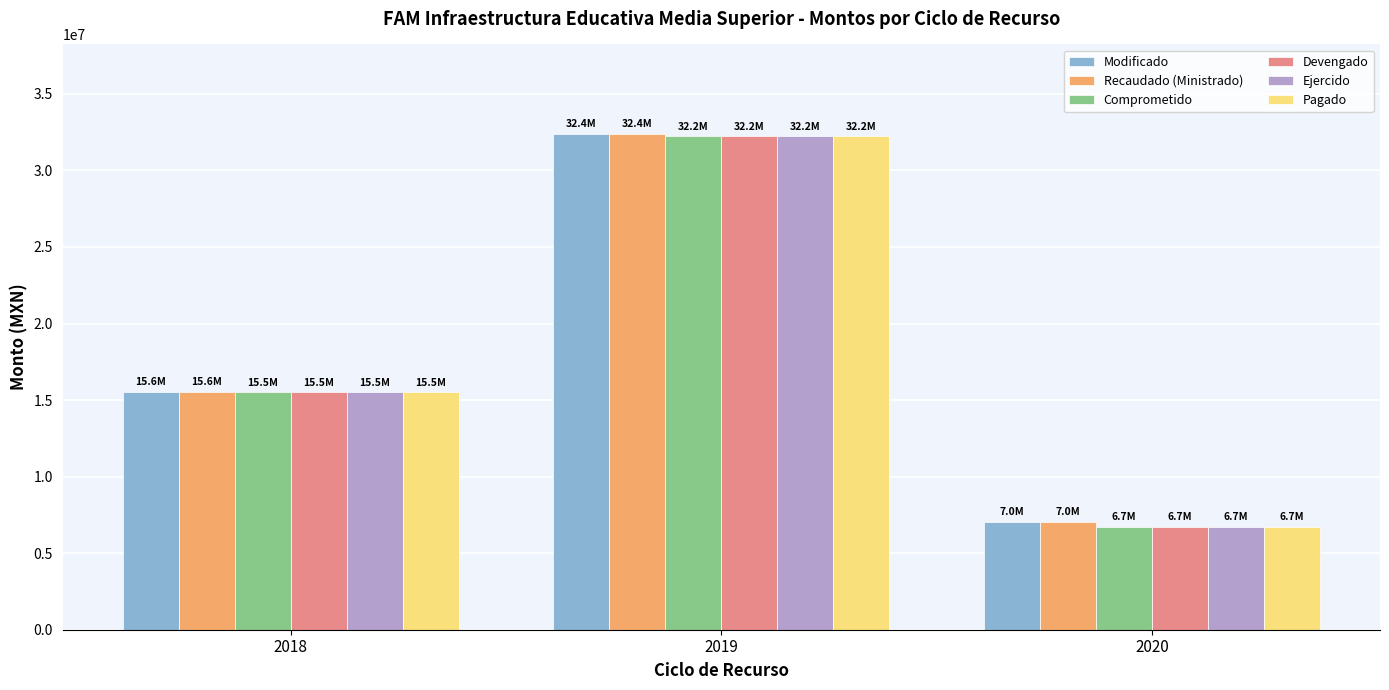

Which series has the widest spread of values?

Comprometido